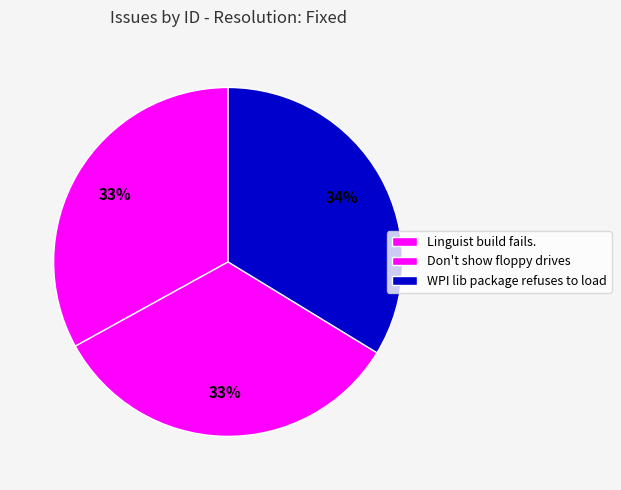

Approximately how many times larger is the value at Linguist build fails. compared to WPI lib package refuses to load?

1.0